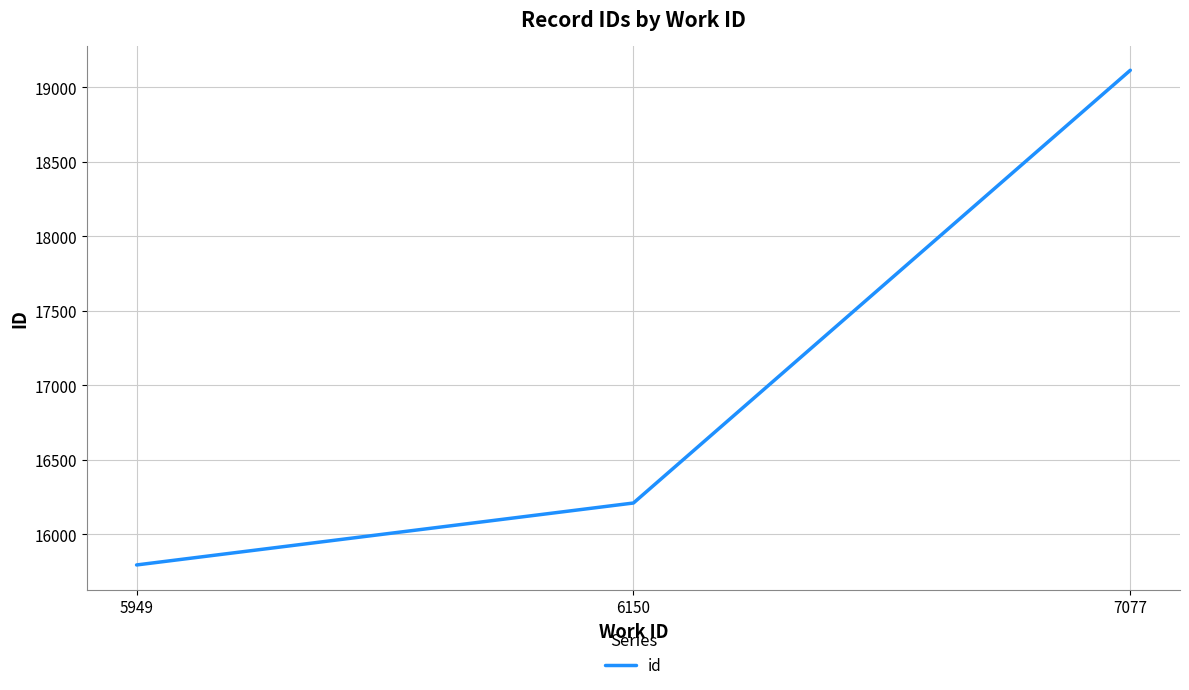

What is the minimum value shown in the chart?

15793